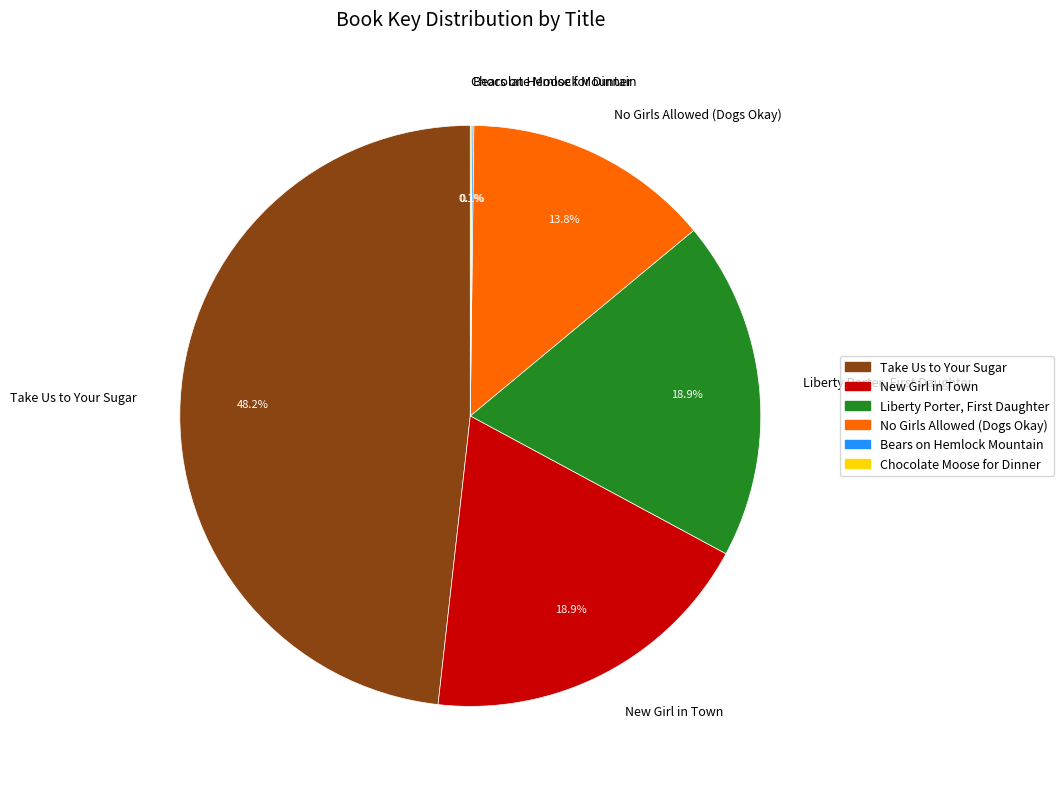

To the nearest percent, what is the difference between the largest and smallest slice percentages?

48%